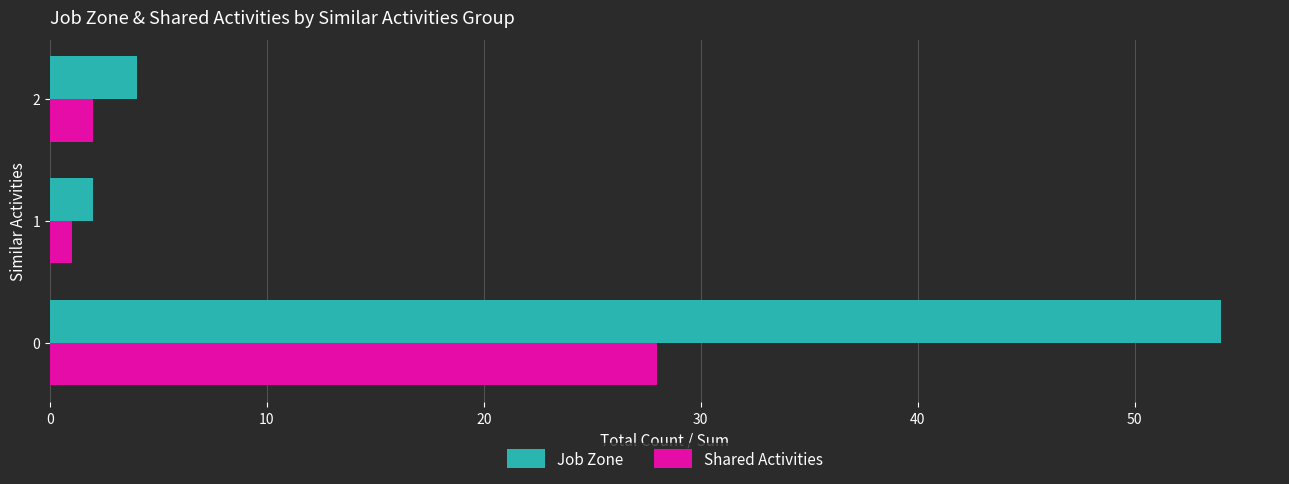

What is the average value of the Shared Activities series?

10